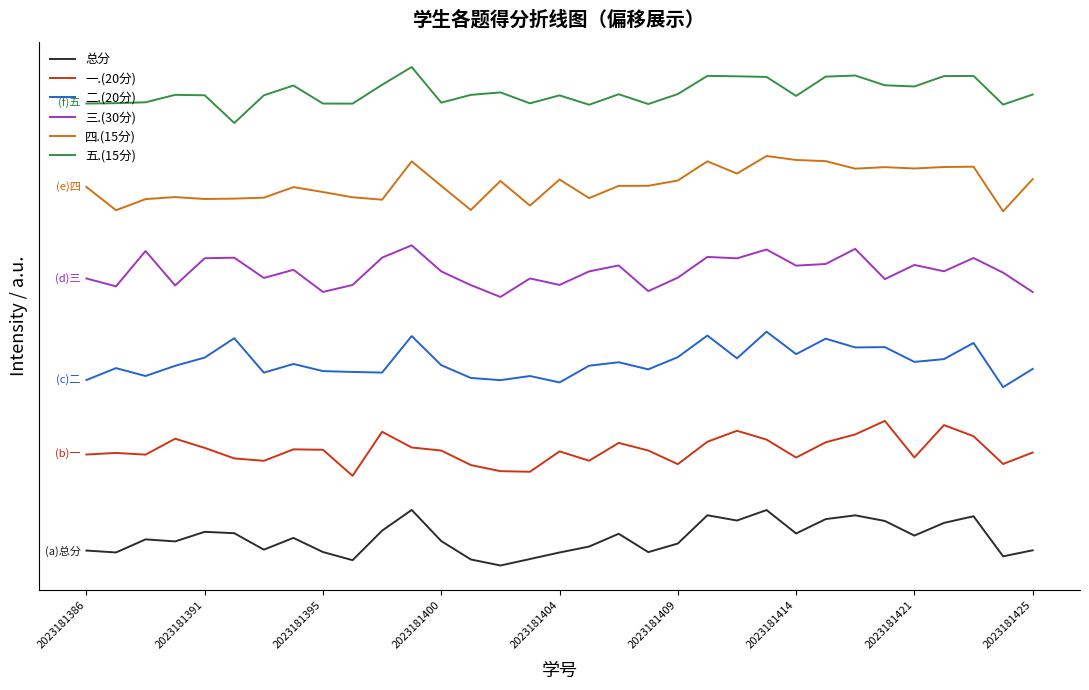

What are all the series names shown in the legend?

总分, 一.(20分), 二.(20分), 三.(30分), 四.(15分), 五.(15分)